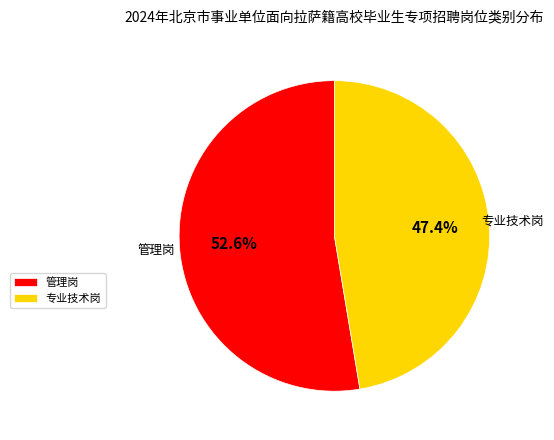

How many slices are in this pie chart?

2